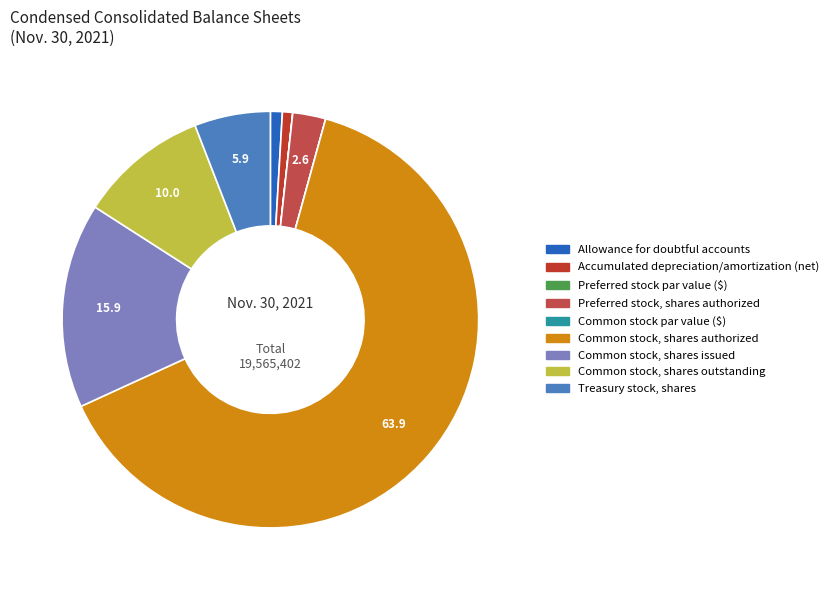

True or false: Allowance for doubtful accounts accounts for 1% of the total.

True